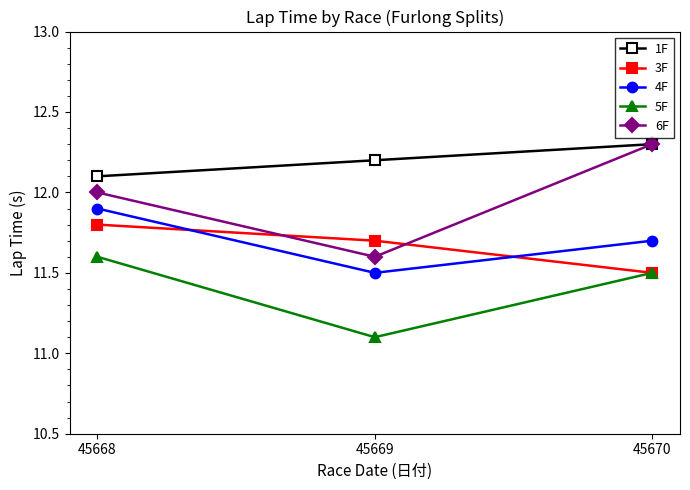

Which series has the widest spread of values?

6F